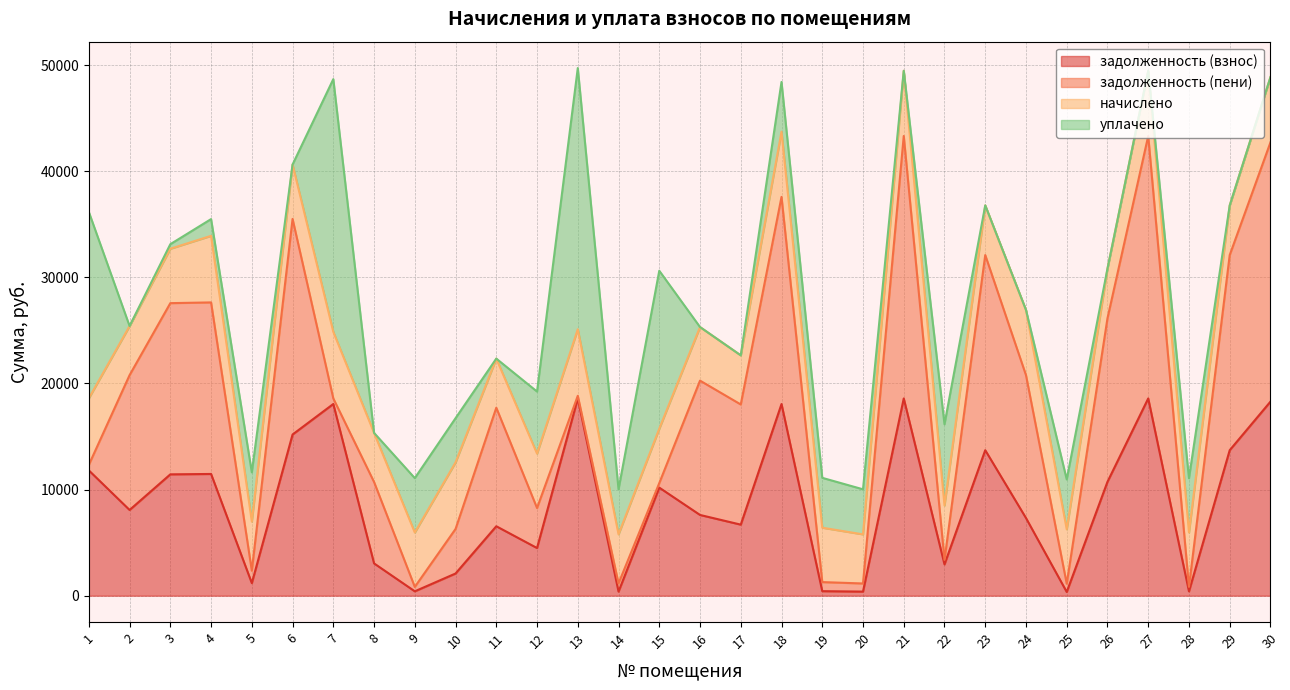

At which label does задолженность (взнос) reach its minimum?

25